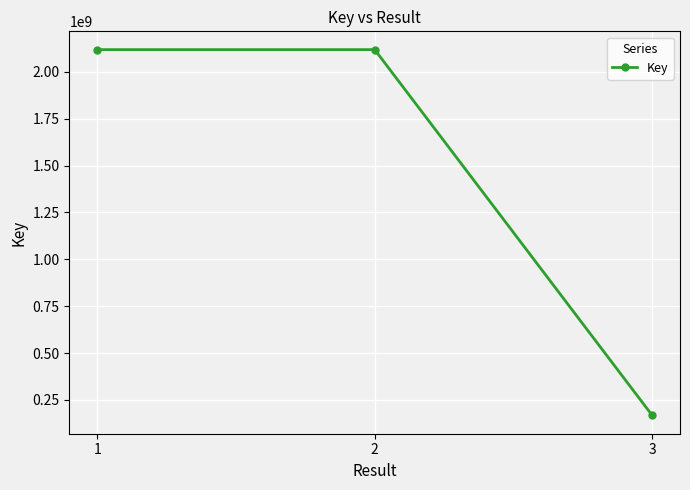

Is it true that the value at 1 is 1097941897?

False